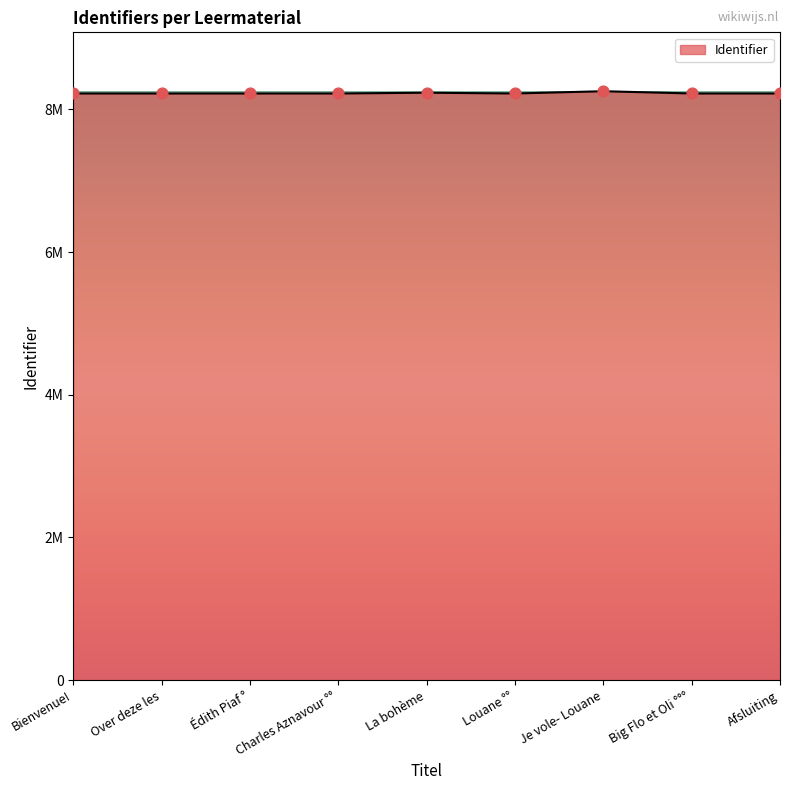

Does the chart have visible grid lines?

No